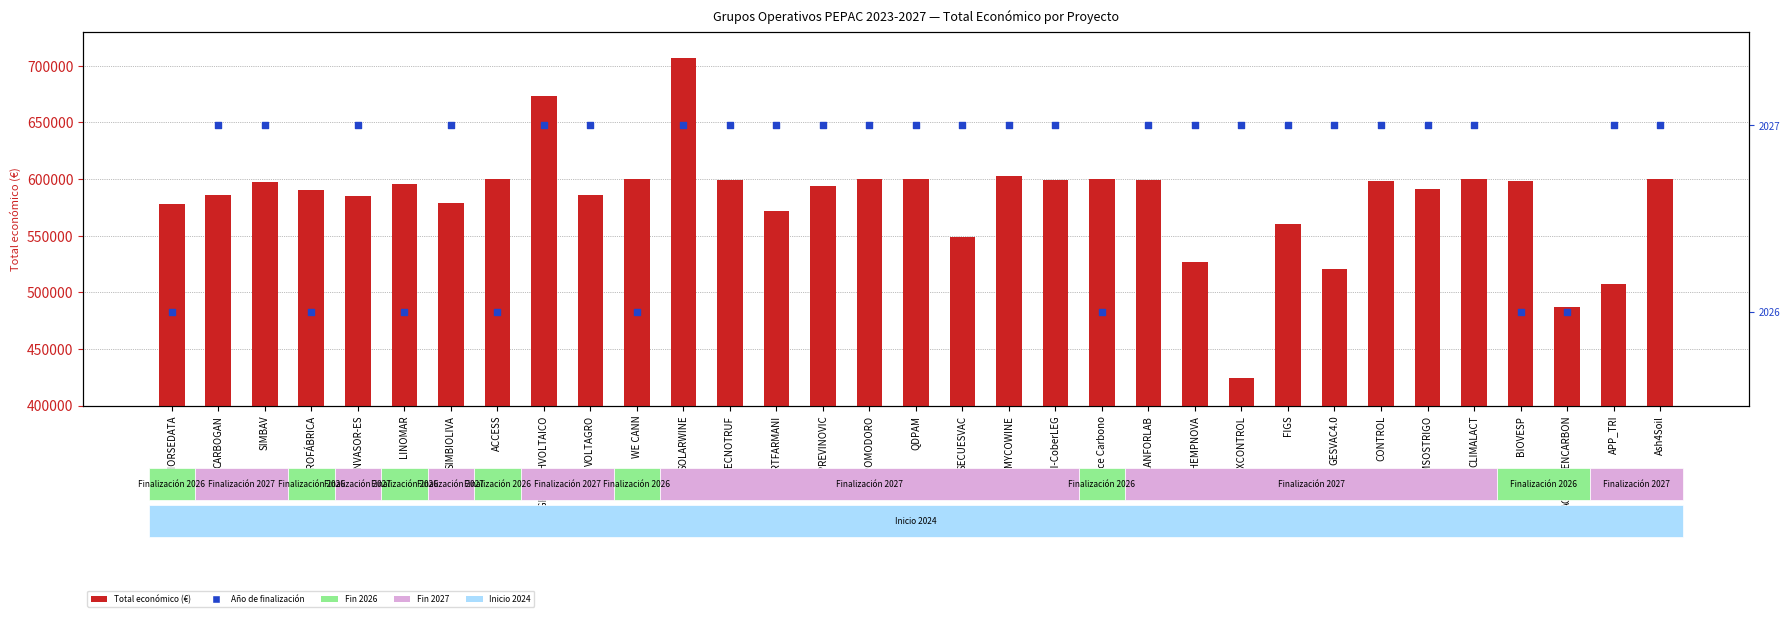

Which series contains the highest Y value?

Total económico